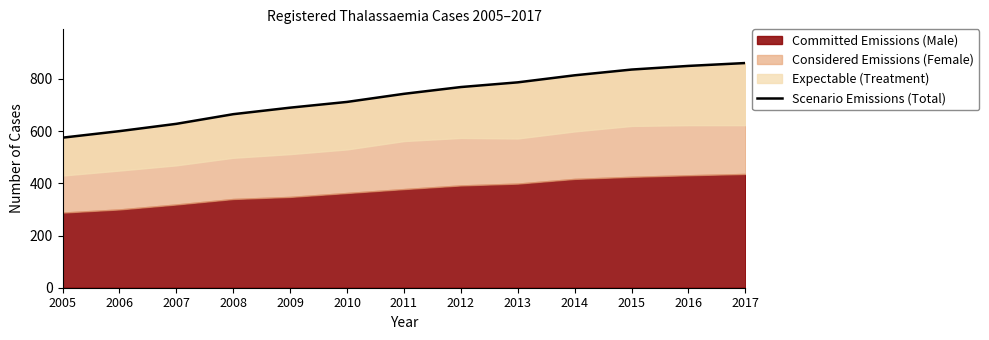

List the labels in order of value, largest first.

2017, 2016, 2015, 2014, 2013, 2012, 2011, 2010, 2009, 2008, 2007, 2006, 2005